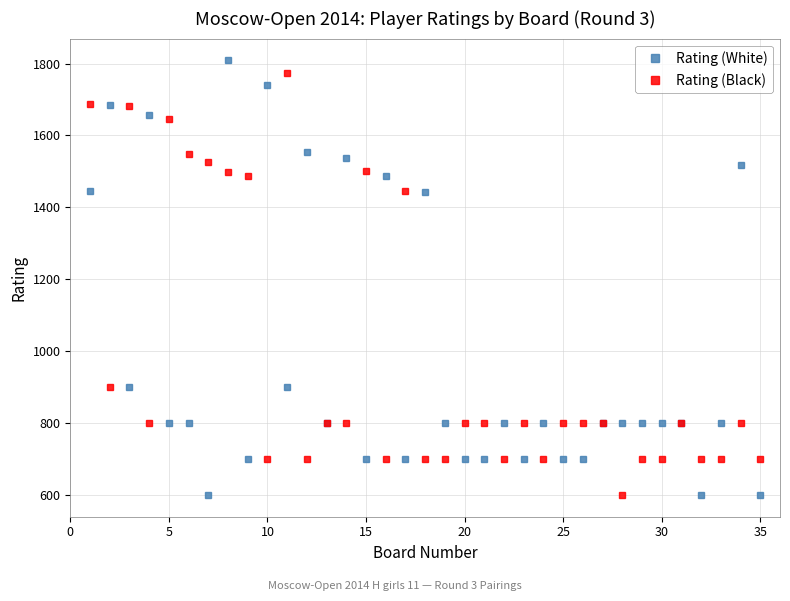

What is the greatest value displayed?

1809